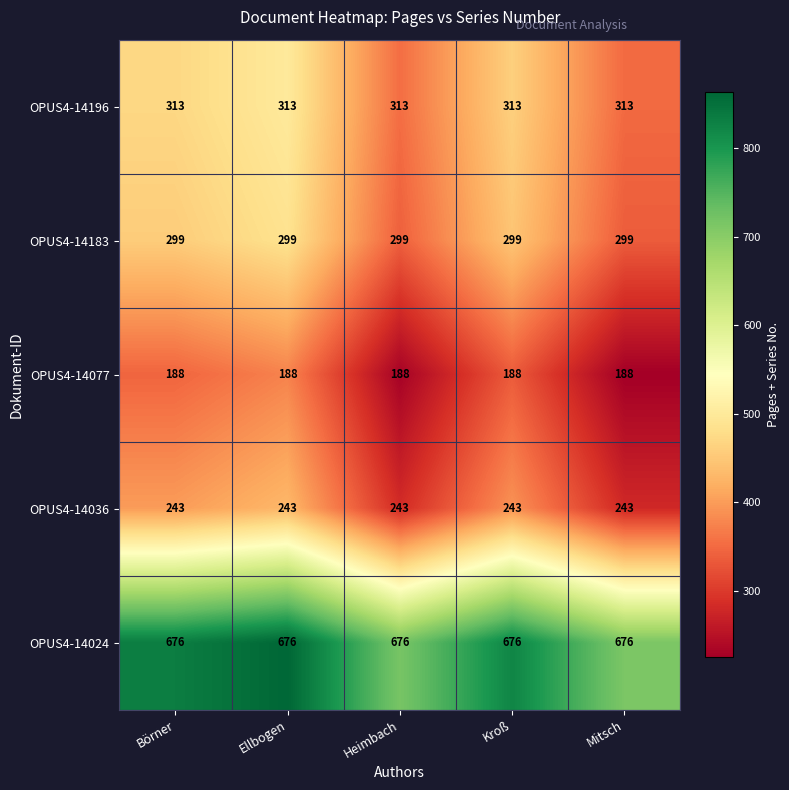

True or false: OPUS4-14196 has a value of 313 at Ellbogen.

True